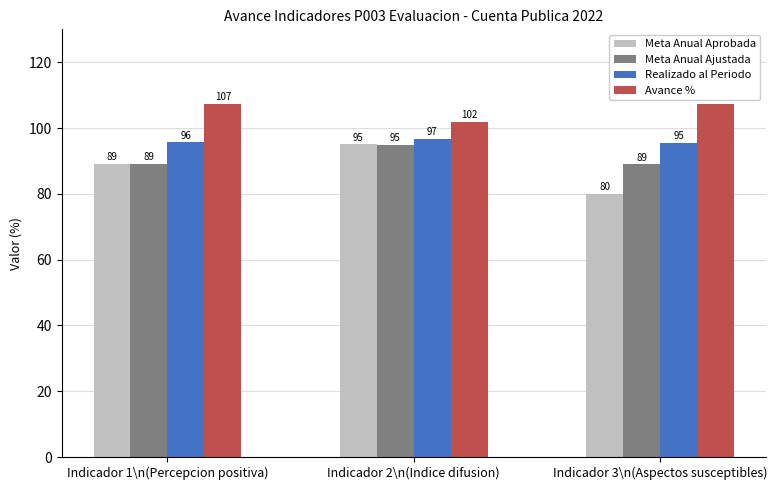

At which label is Meta Anual Ajustada closest to 91?

Indicador 1\n(Percepcion positiva)